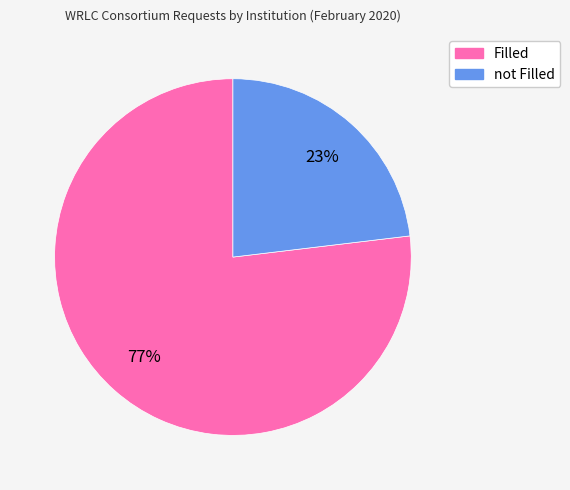

Is there any slice that represents more than half of the pie?

Yes